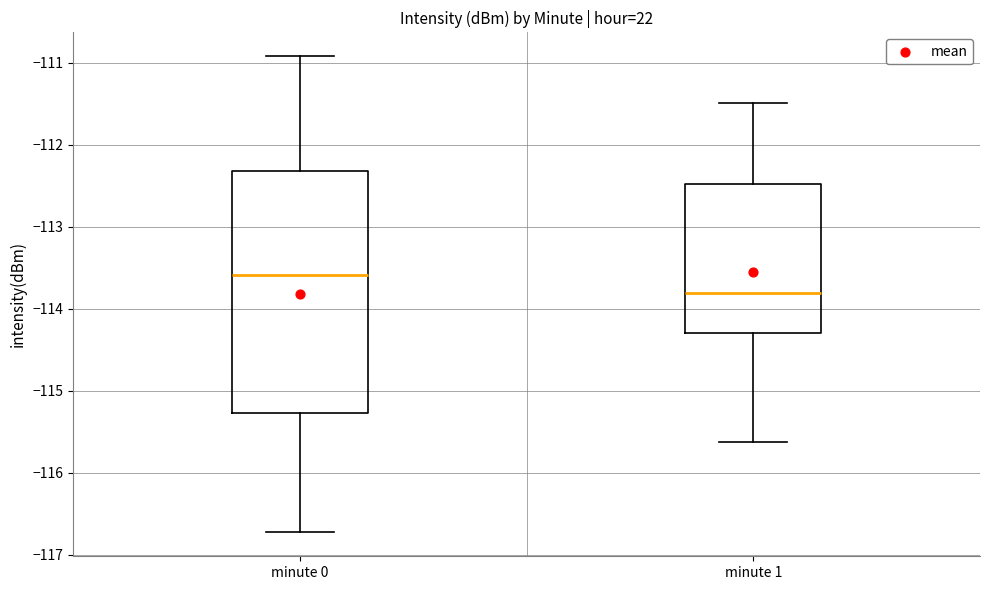

Which box's median line is the highest?

minute 0